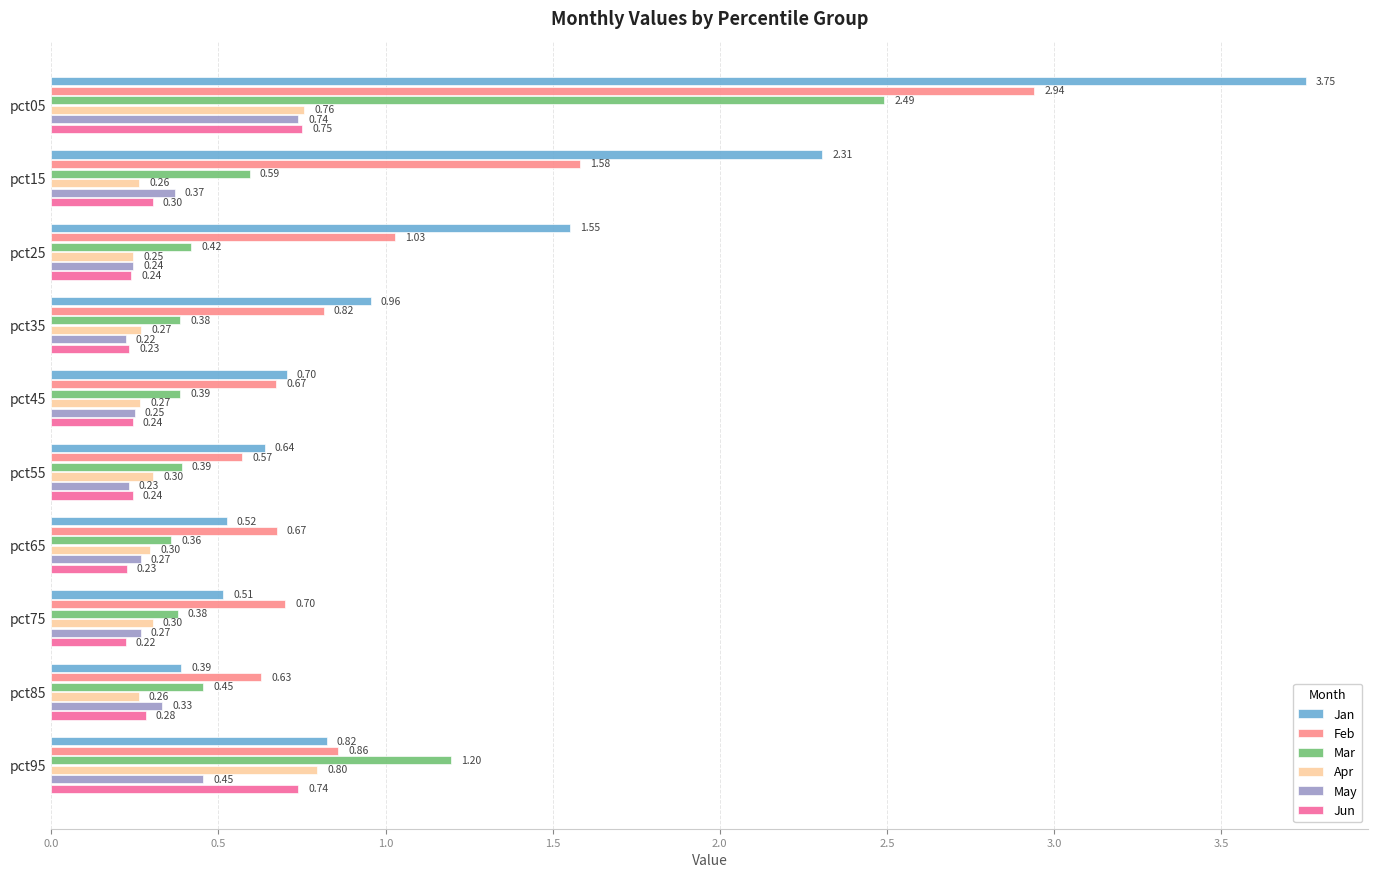

What is the sum of all Jan values?

12.2